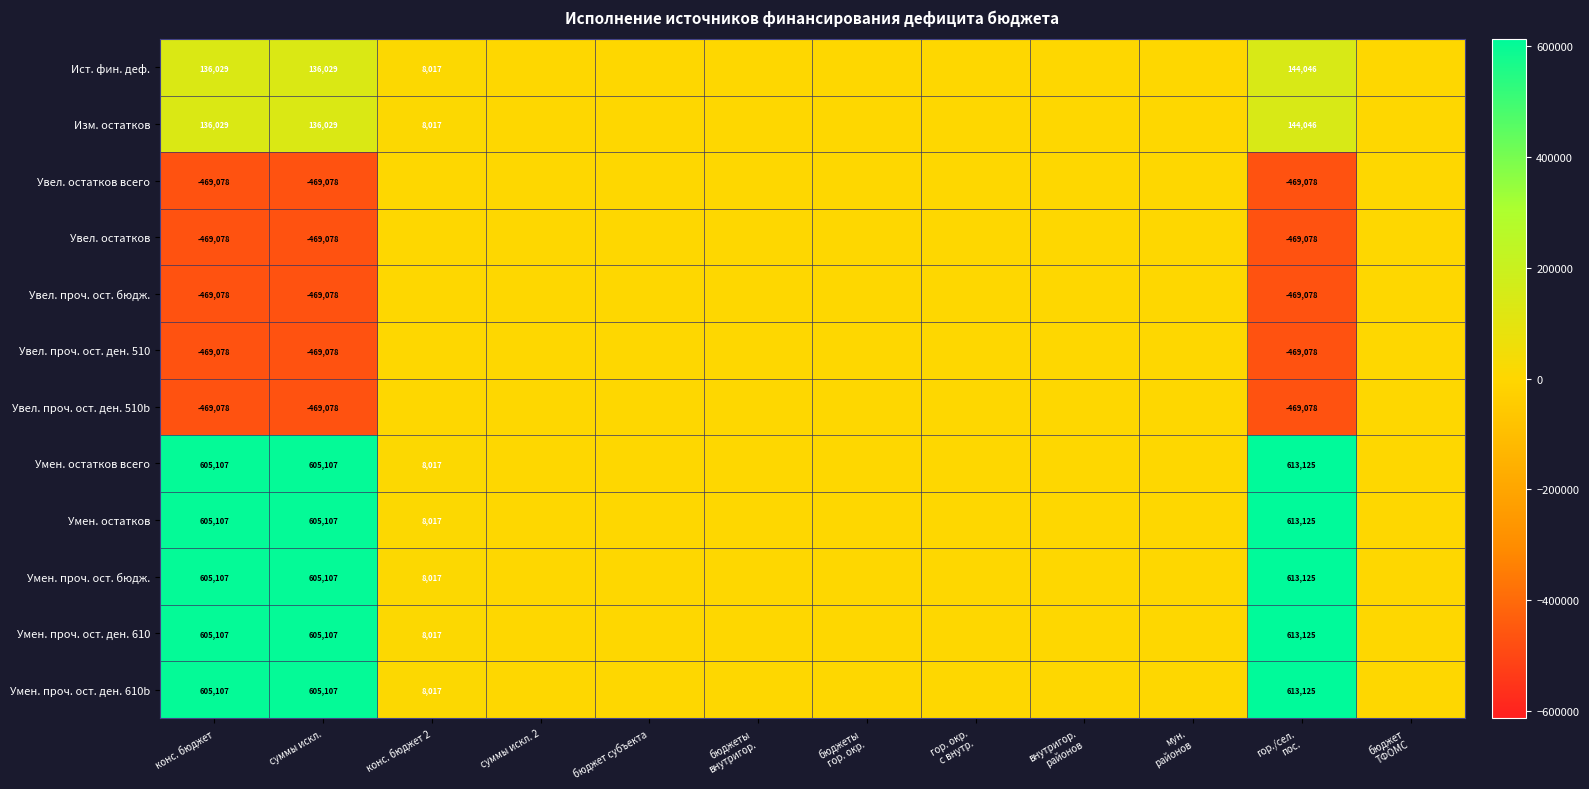

At how many categories does at least one series exceed 221287?

3